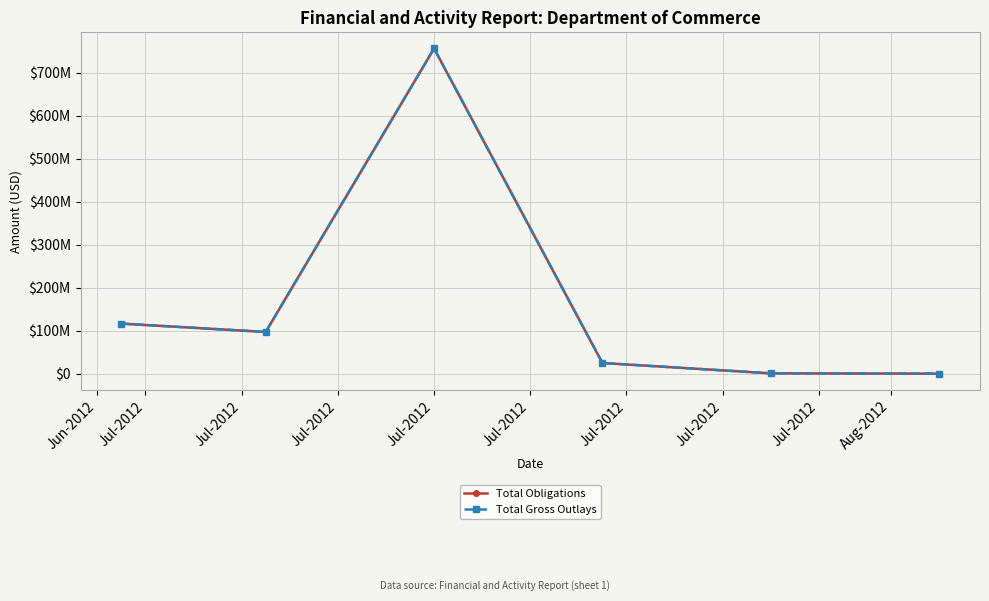

Does the chart have visible grid lines?

Yes